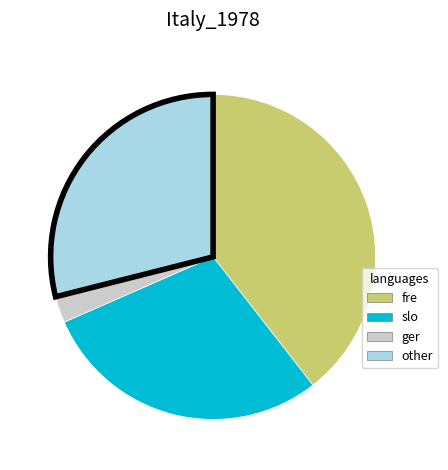

Is there any slice that represents more than half of the pie?

No